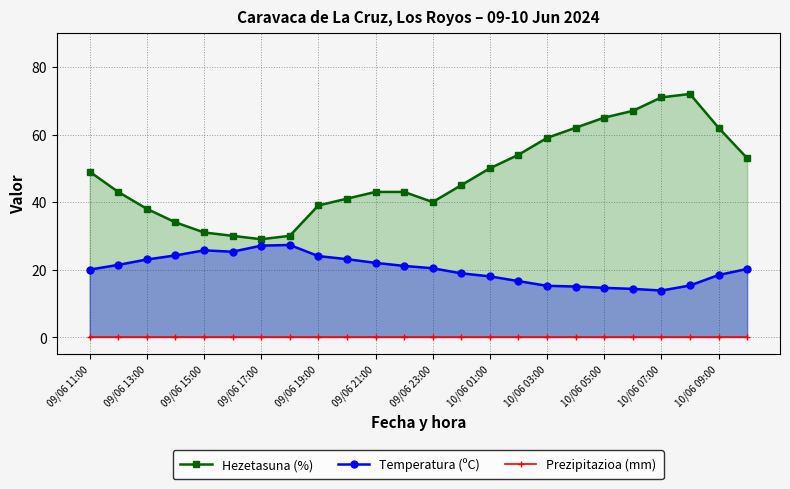

True or false: Temperatura (ºC) has a value of 16.6 at 15.

True